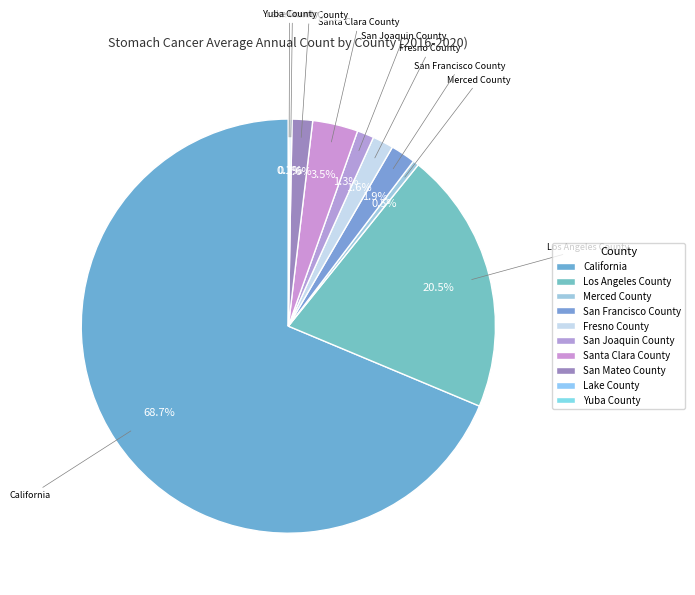

How much of the chart is everything except Fresno County?

98.4%